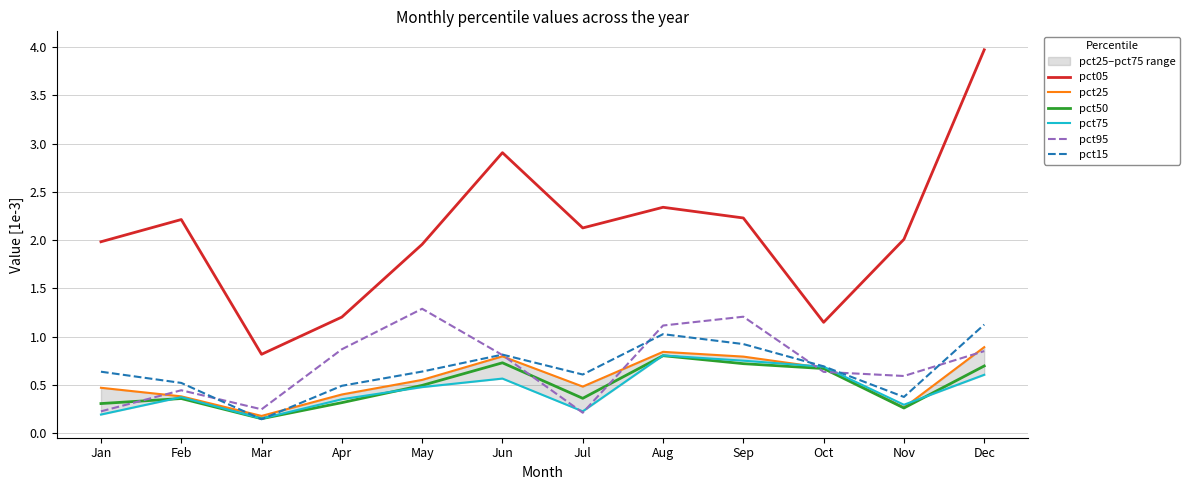

Reading left to right, what are all the values shown in this chart?

pct05: Jan=2.0	Feb=2.2	Mar=0.8	Apr=1.2	May=2.0	Jun=2.9	Jul=2.1	Aug=2.3	Sep=2.2	Oct=1.1	Nov=2.0	Dec=4.0
pct25: Jan=0.5	Feb=0.4	Mar=0.2	Apr=0.4	May=0.6	Jun=0.8	Jul=0.5	Aug=0.8	Sep=0.8	Oct=0.7	Nov=0.3	Dec=0.9
pct50: Jan=0.3	Feb=0.4	Mar=0.1	Apr=0.3	May=0.5	Jun=0.7	Jul=0.4	Aug=0.8	Sep=0.7	Oct=0.7	Nov=0.3	Dec=0.7
pct75: Jan=0.2	Feb=0.4	Mar=0.2	Apr=0.4	May=0.5	Jun=0.6	Jul=0.2	Aug=0.8	Sep=0.8	Oct=0.7	Nov=0.3	Dec=0.6
pct95: Jan=0.2	Feb=0.4	Mar=0.2	Apr=0.9	May=1.3	Jun=0.8	Jul=0.2	Aug=1.1	Sep=1.2	Oct=0.6	Nov=0.6	Dec=0.8
pct15: Jan=0.6	Feb=0.5	Mar=0.1	Apr=0.5	May=0.6	Jun=0.8	Jul=0.6	Aug=1.0	Sep=0.9	Oct=0.7	Nov=0.4	Dec=1.1